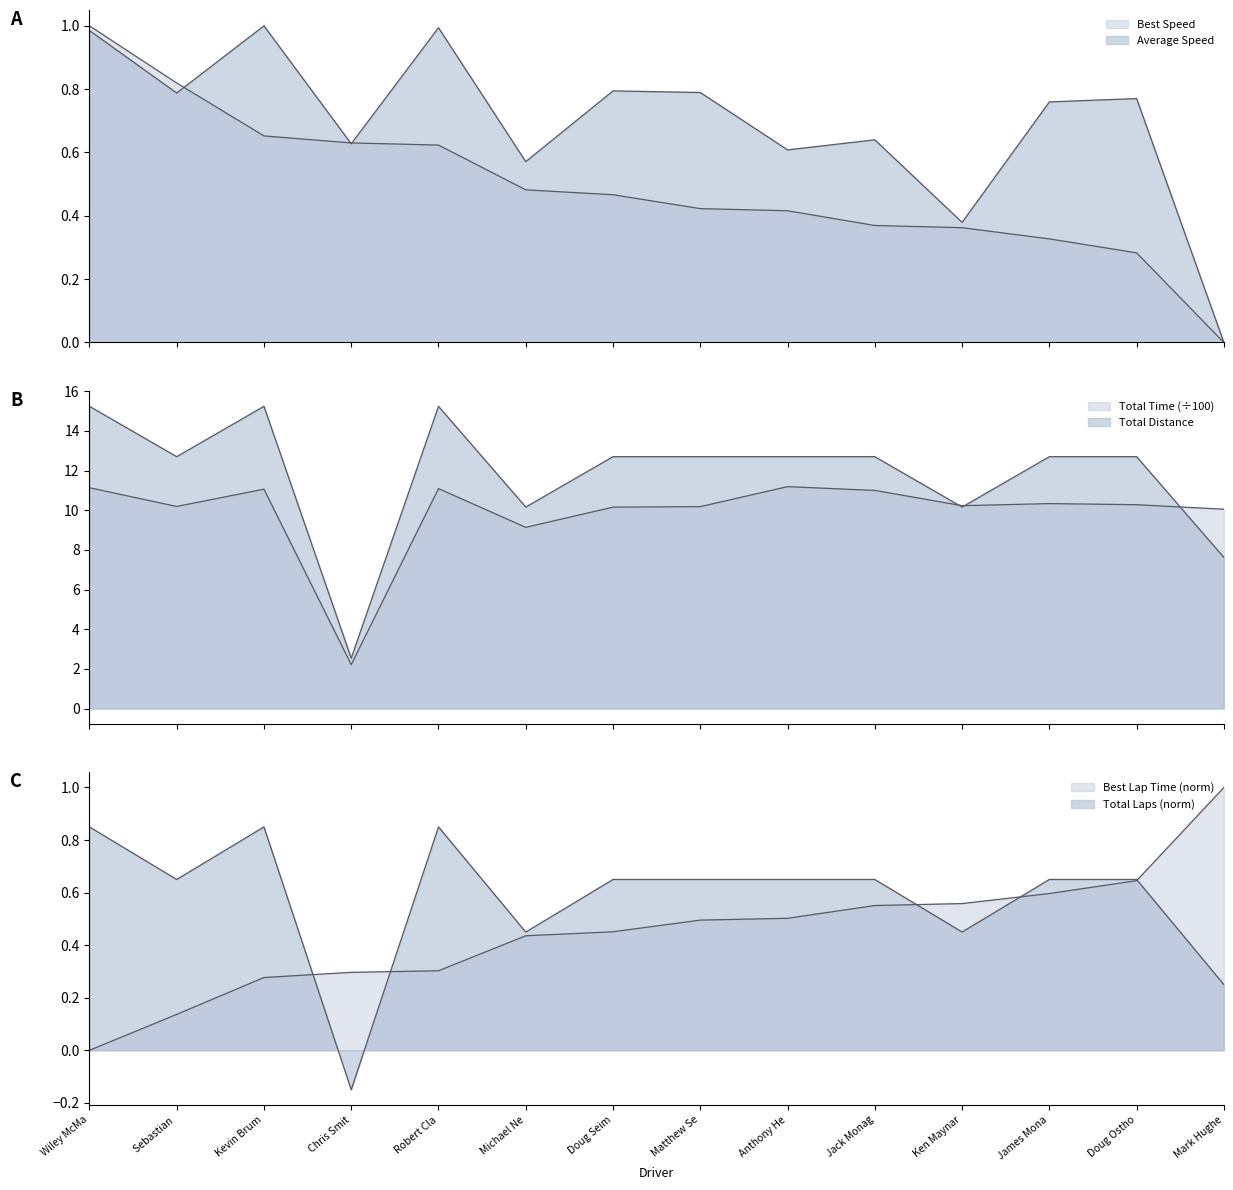

What is the spread (max minus min) of values at Michael Ne?

9.7